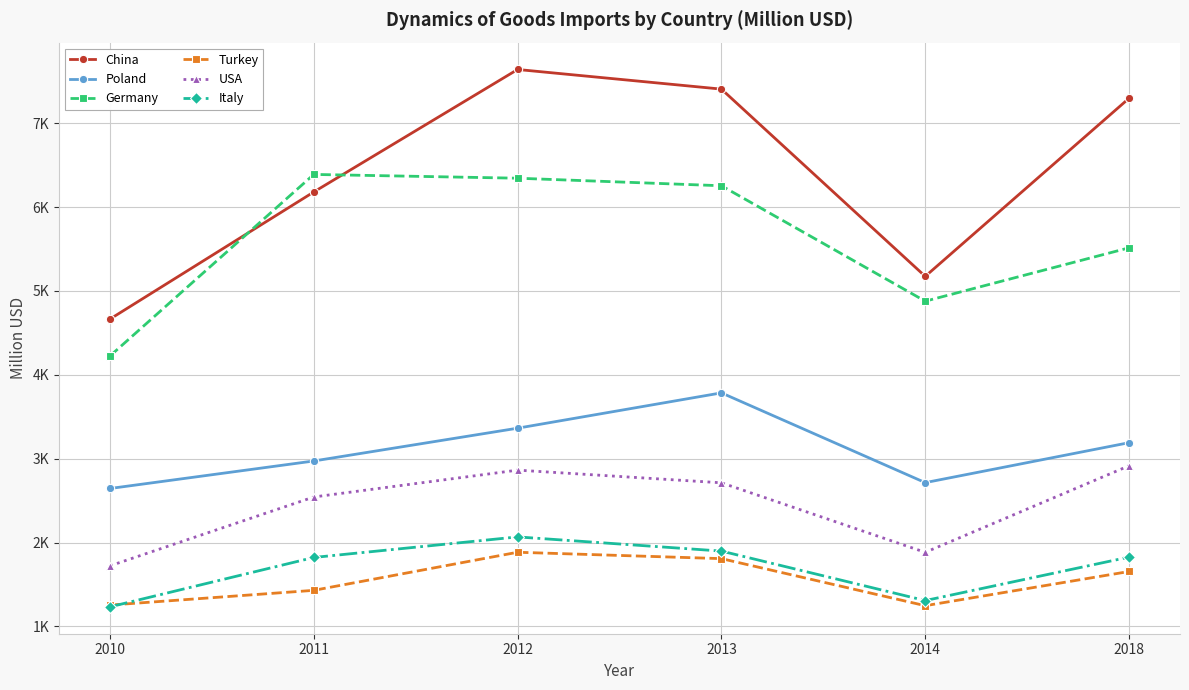

What is the lowest value of the Italy series?

1234.2